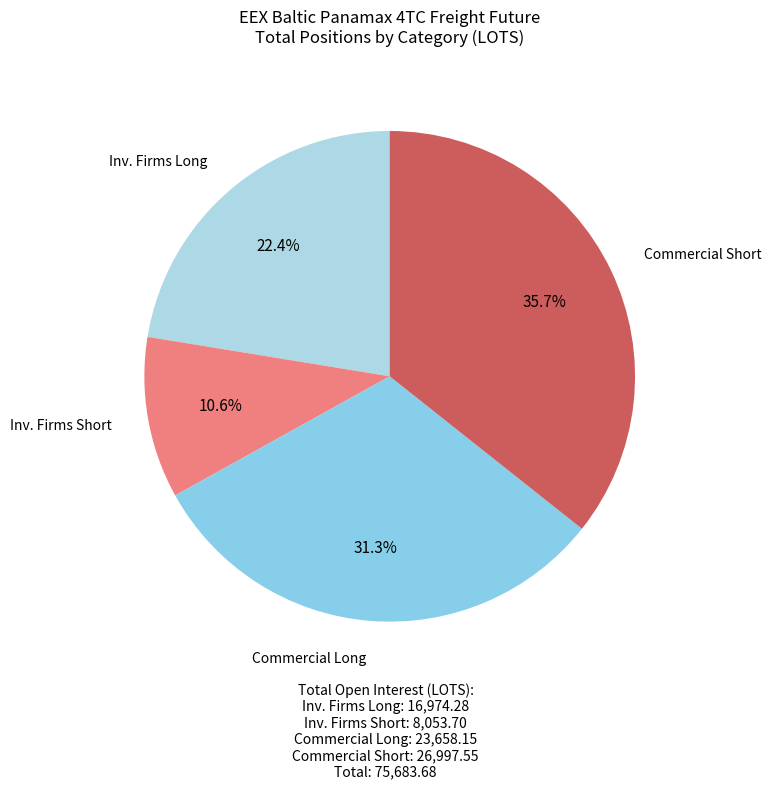

How many segments does this pie chart have?

4